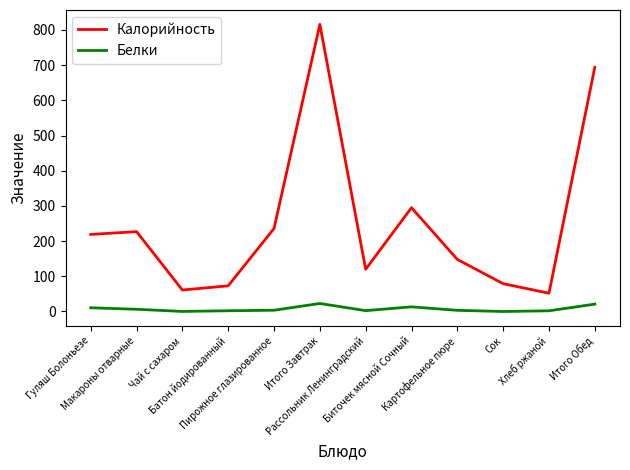

What is the difference between the Белки values at Рассольник Ленинградский and Сок?

2.4